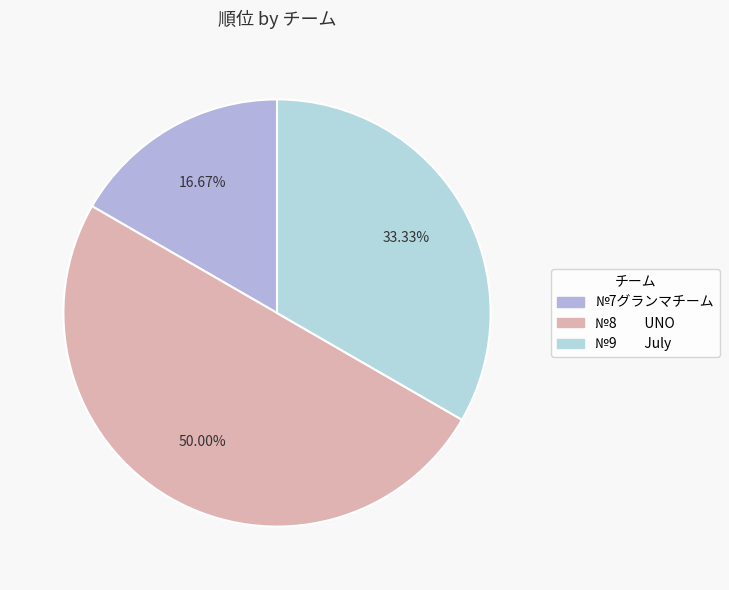

Is there a majority slice in this chart?

No